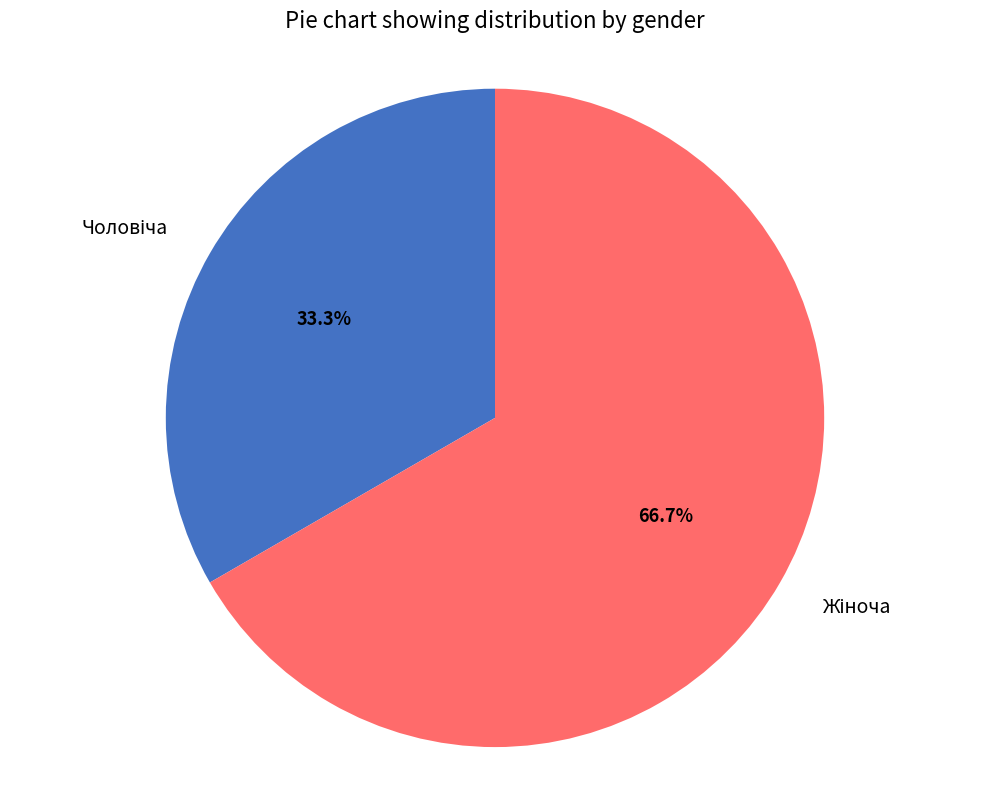

Does any single category account for the majority?

Yes